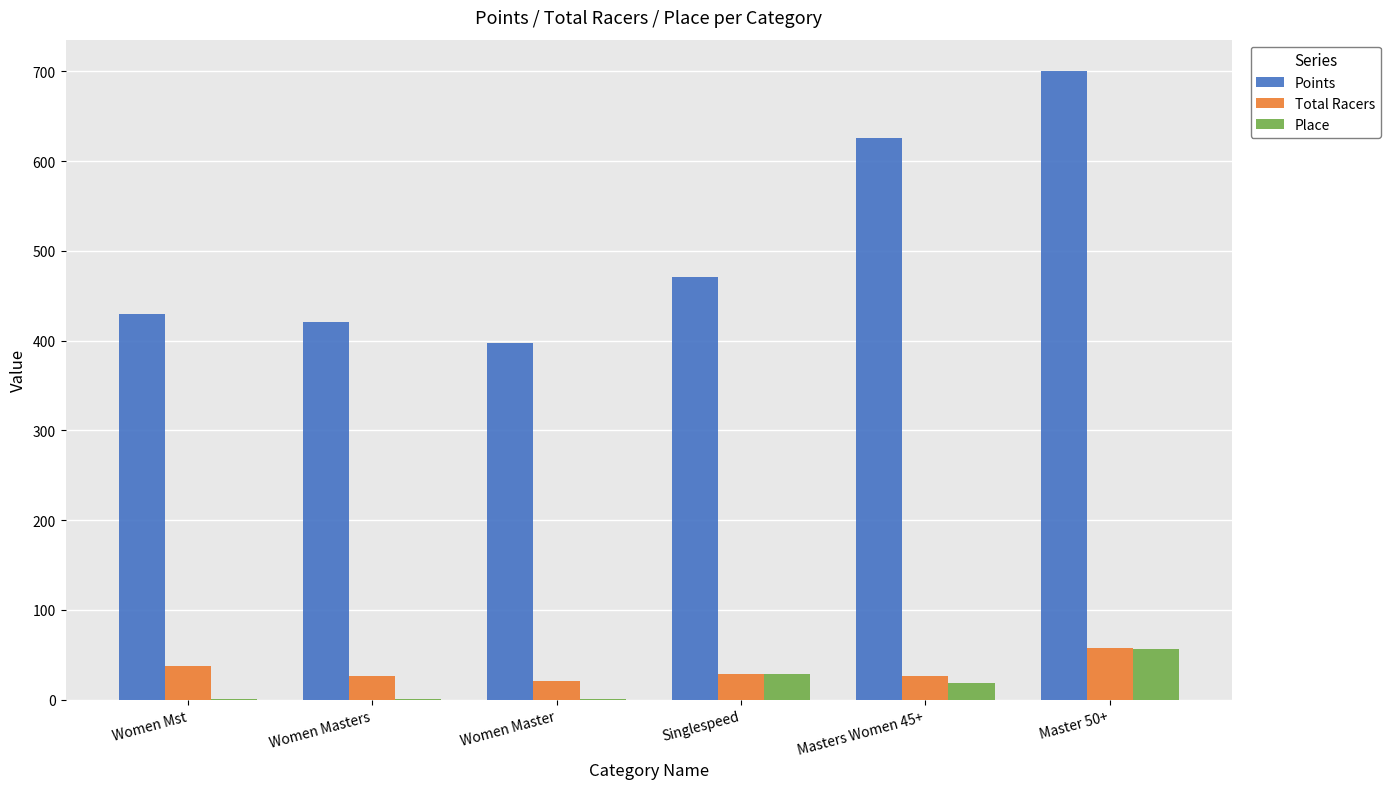

What is the sum of the Place values at Women Master and Women Masters?

2.0